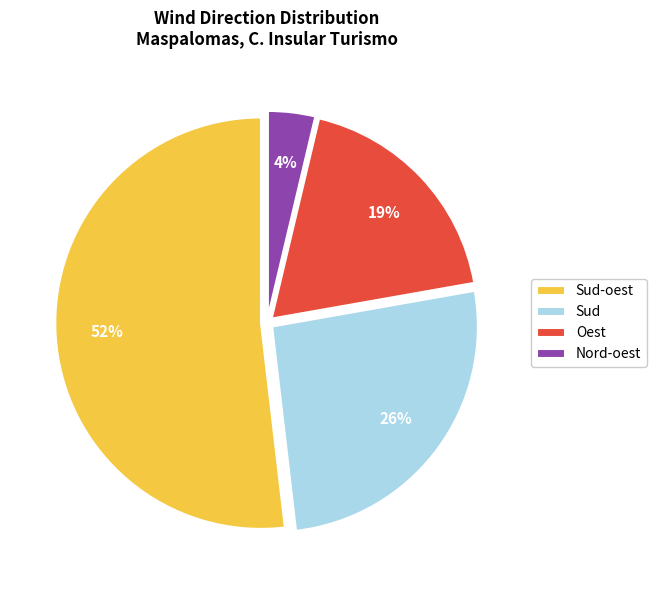

Do Nord-oest and Oest together represent more than half of the pie?

No